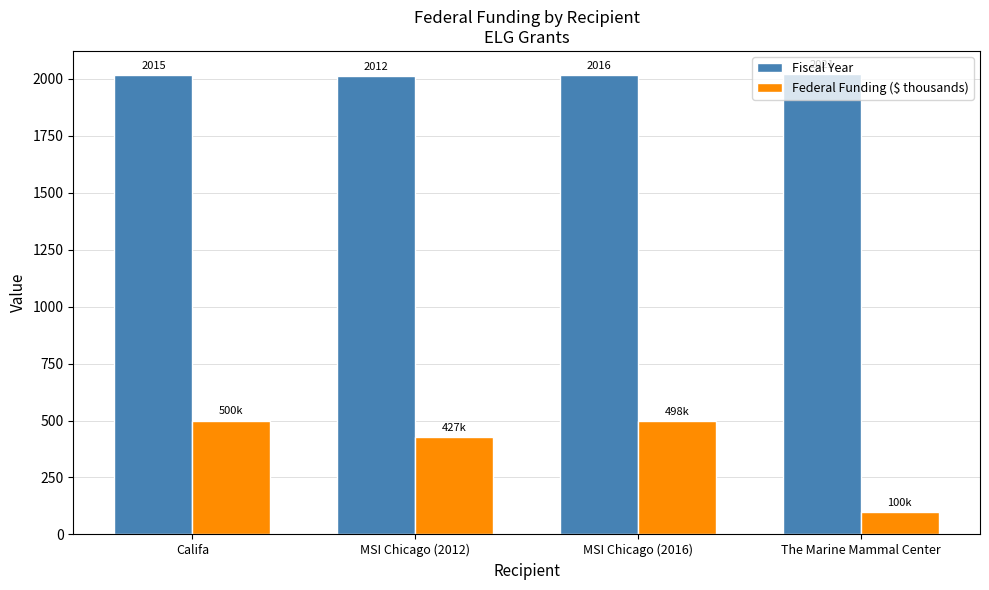

At which category does the chart reach its minimum across all series?

The Marine Mammal Center